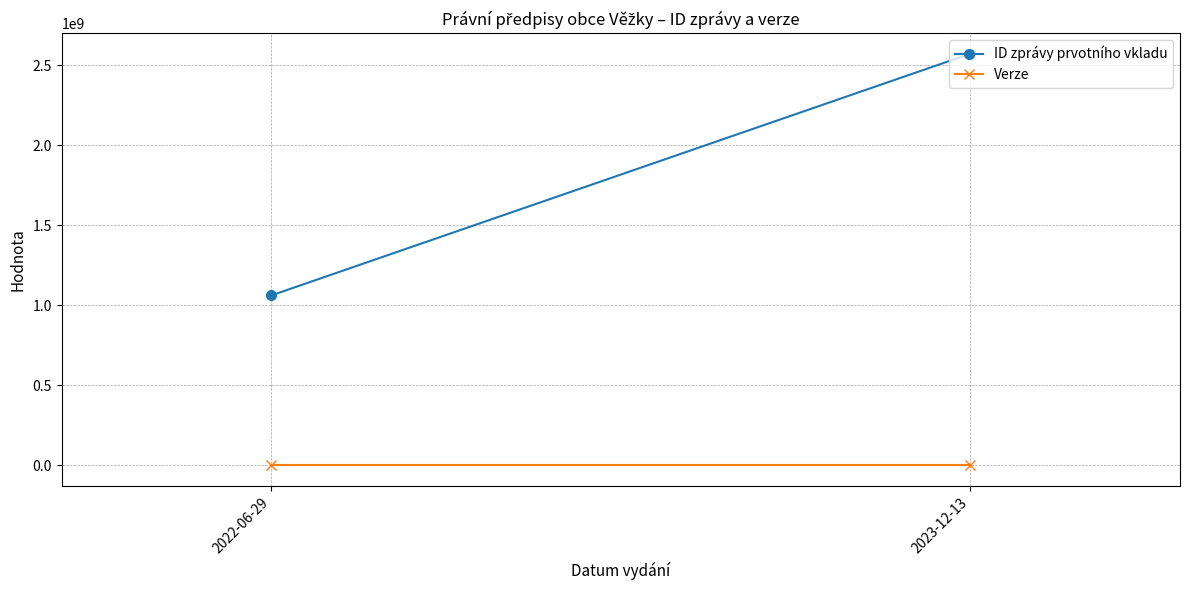

True or false: Verze has a value of 0 at 2023-12-13.

False